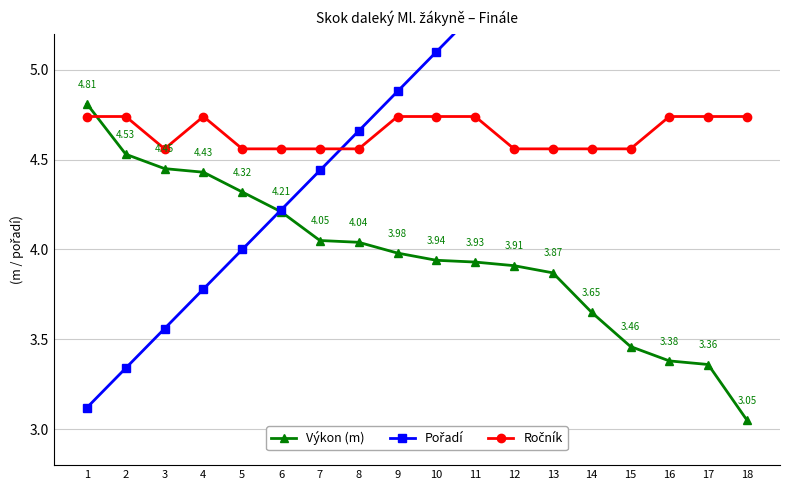

Rank the series by their average value, from highest to lowest.

Pořadí, Ročník, Výkon (m)